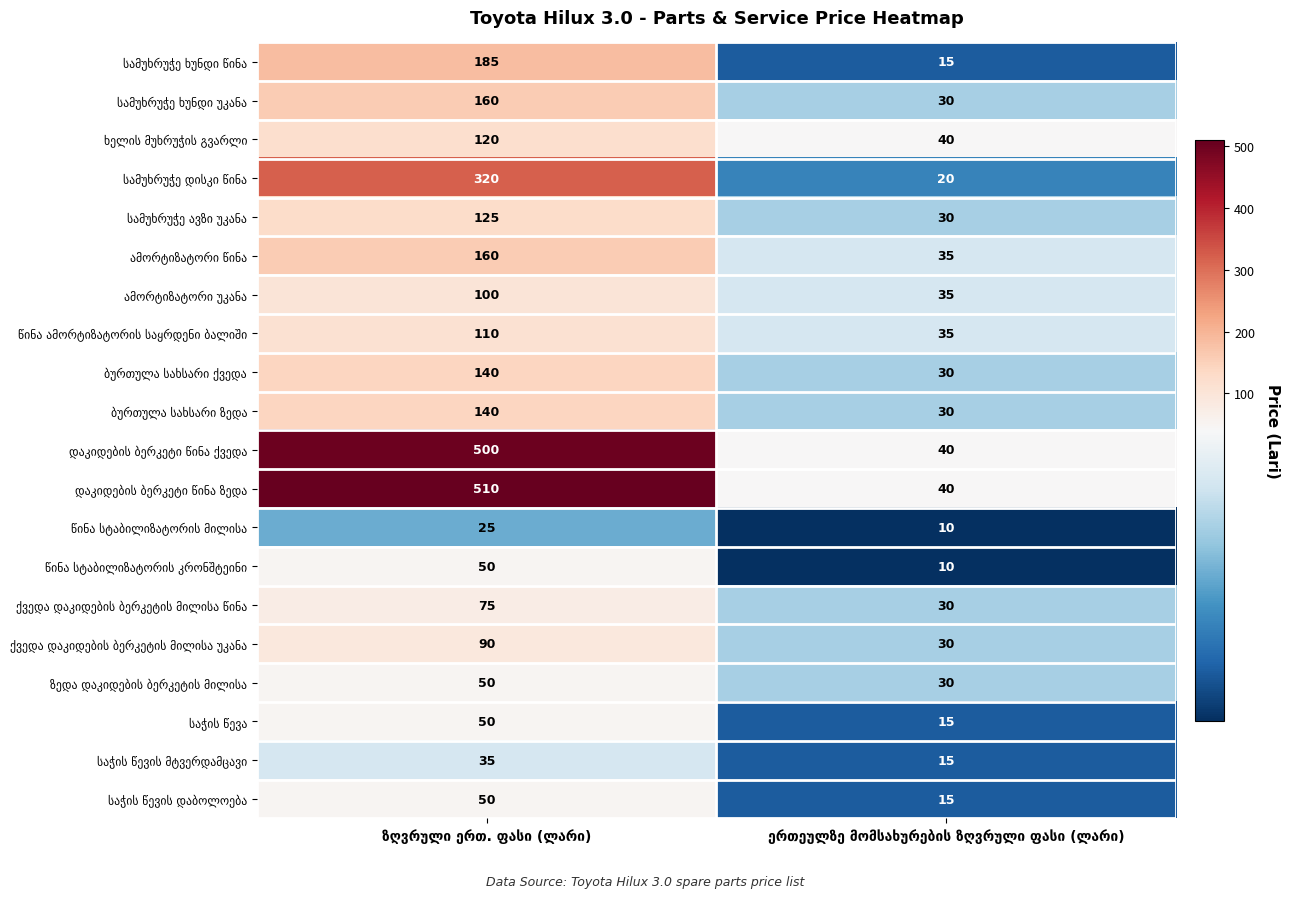

What is the maximum value shown in the chart?

510